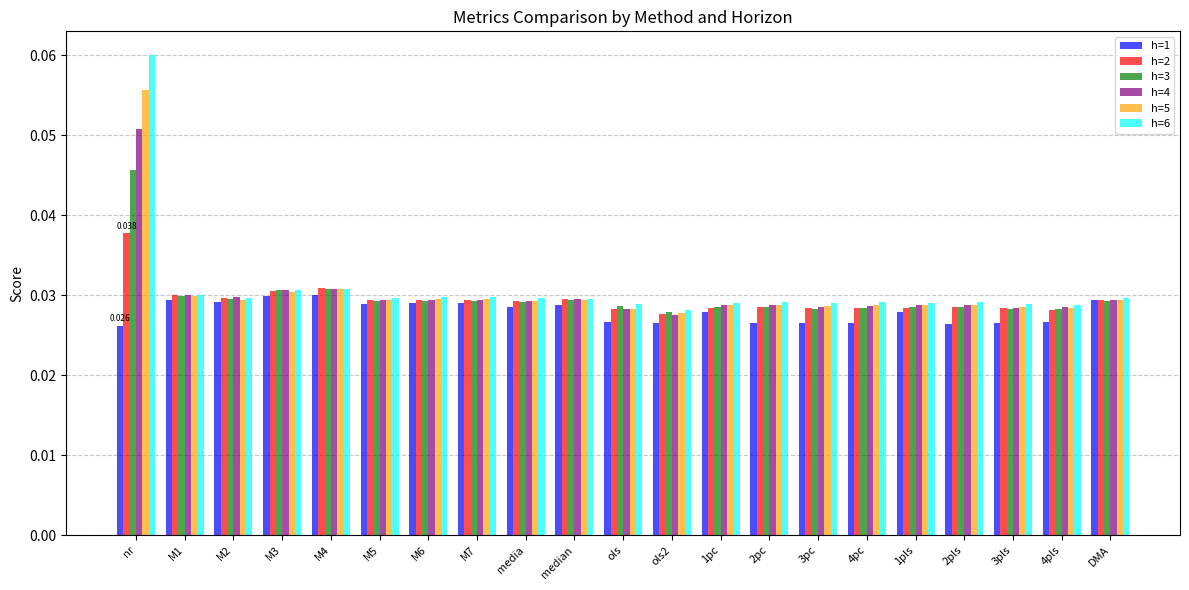

Which label corresponds to the largest value in the chart?

nr